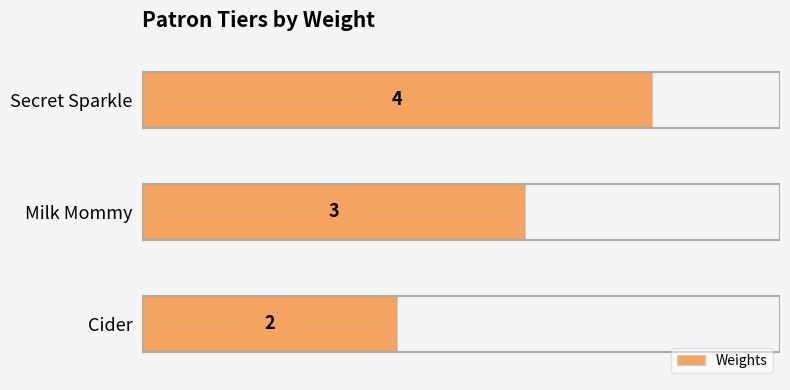

Reading top to bottom, transcribe all the data shown in this chart.

Secret Sparkle=4	Milk Mommy=3	Cider=2